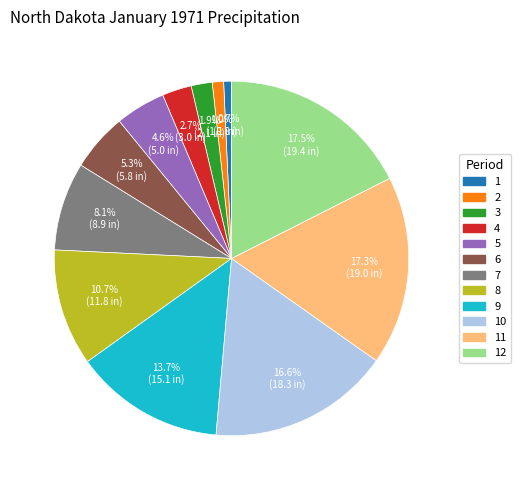

To the nearest percent, what is the combined percentage of 11 and 4?

20%